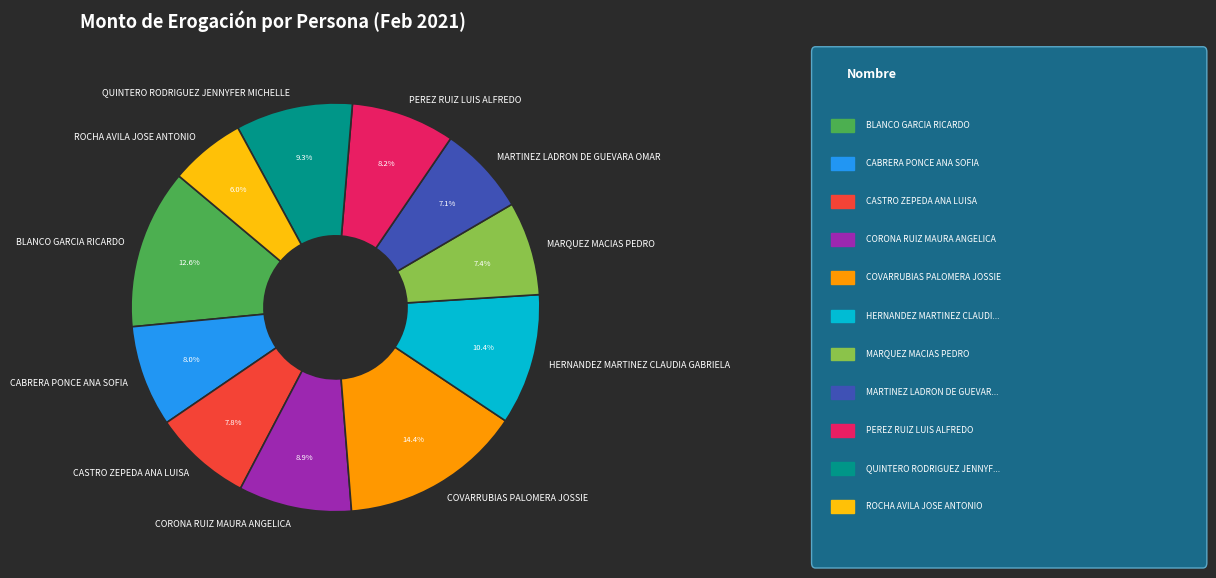

To the nearest percent, what portion does MARQUEZ MACIAS PEDRO represent?

7%